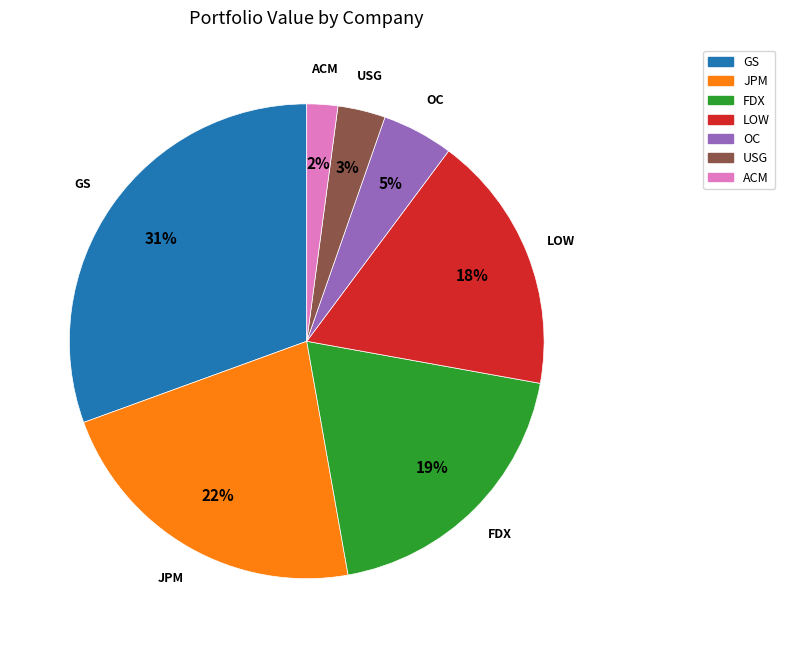

Is there any slice that represents more than half of the pie?

No